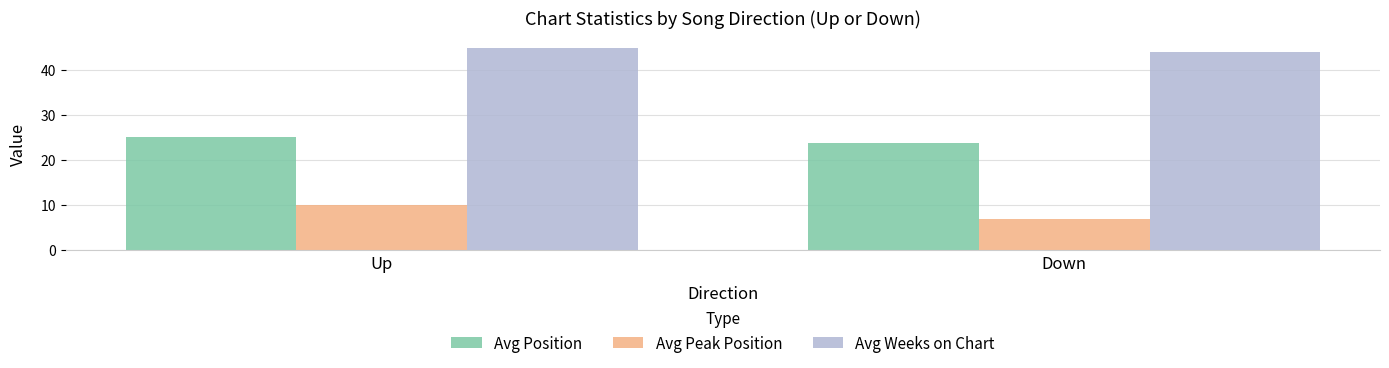

Where does the Avg Position series first go above 25?

Up